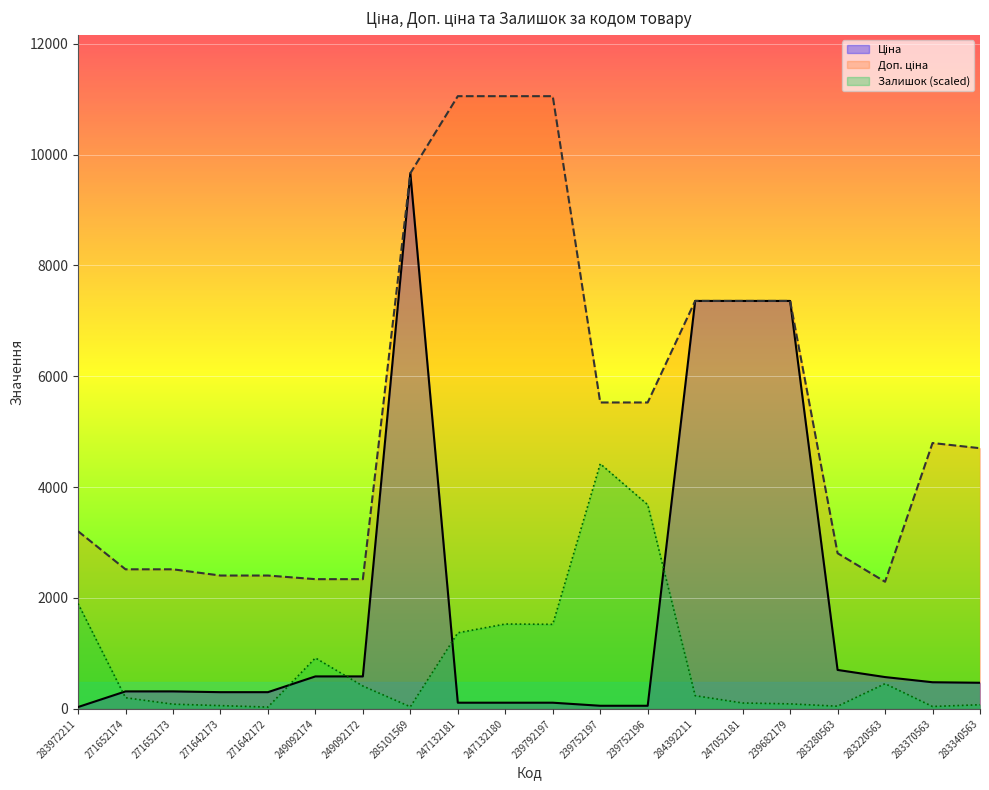

True or false: Ціна and Залишок intersect in this chart.

True